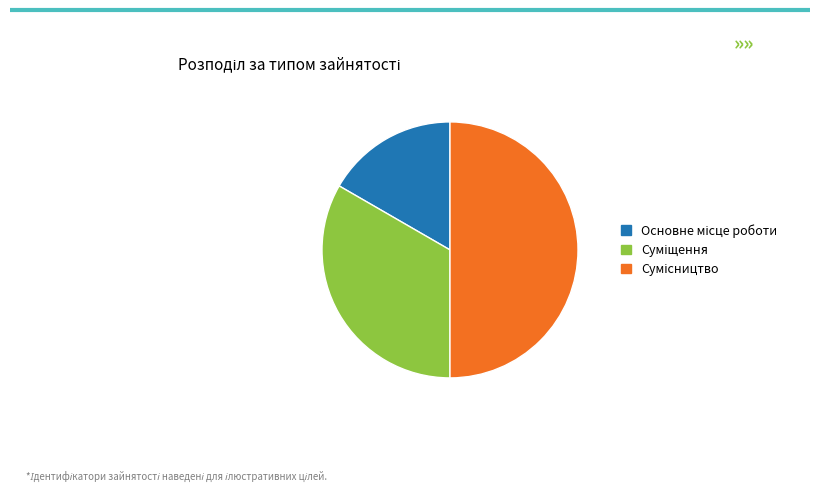

How many slices are in this pie chart?

3